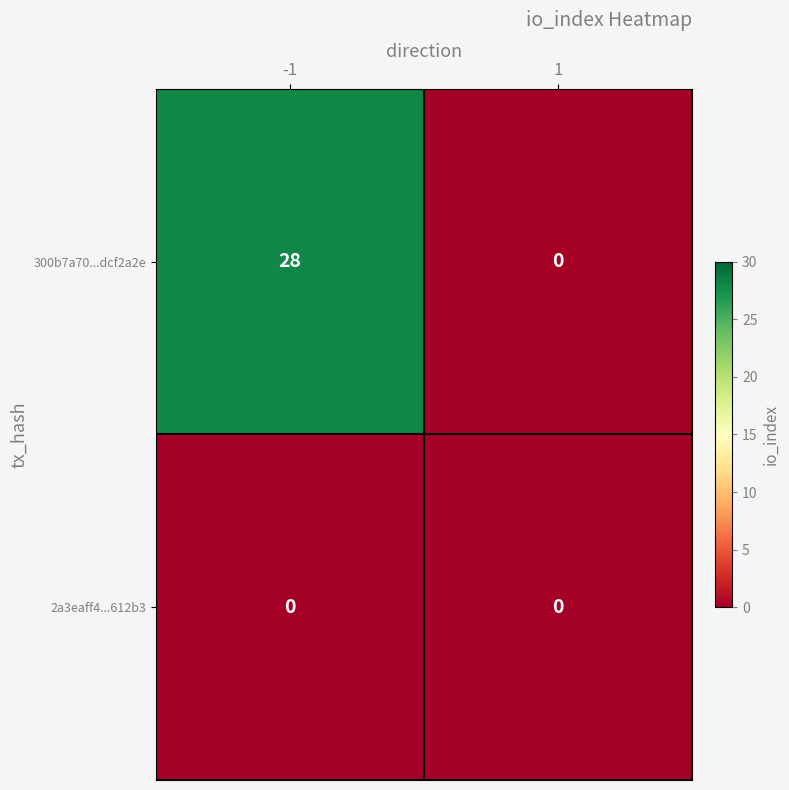

List the series in order of their overall mean, highest first.

300b7a70...dcf2a2e, 2a3eaff4...612b3